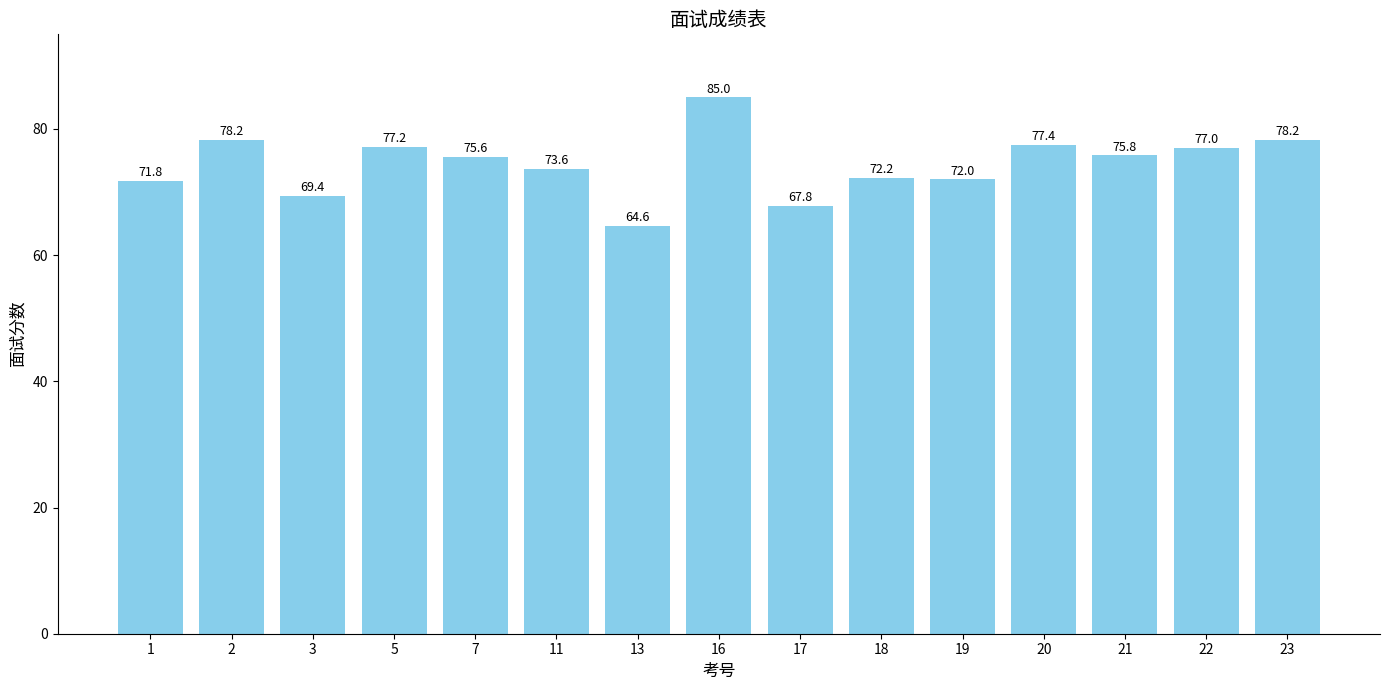

At which label is the value closest to 74?

11